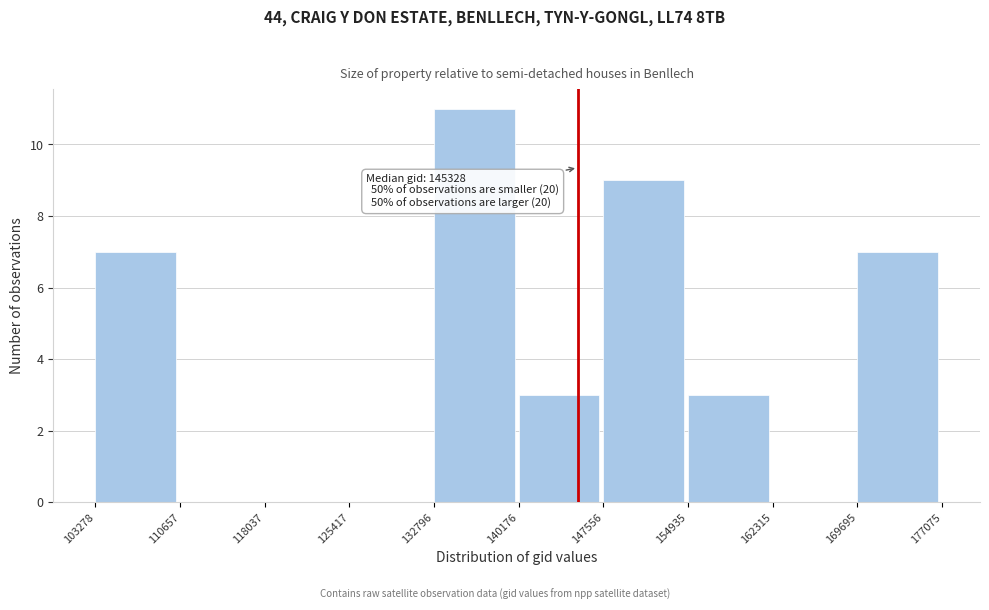

Over which range of the x-axis is the bar tallest?

132796 to 140176